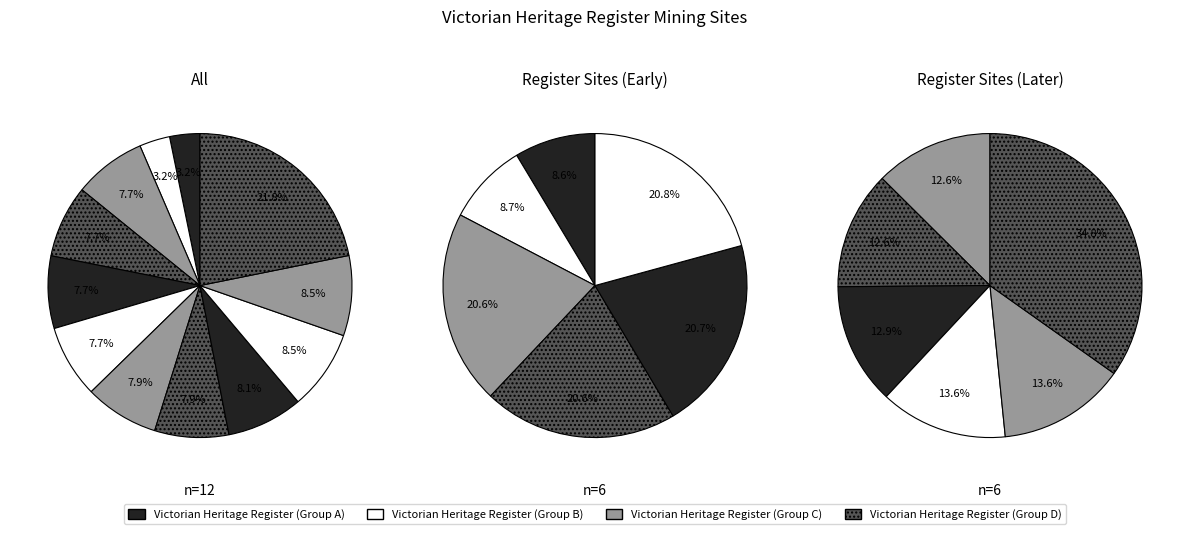

How many segments does this pie chart have?

12